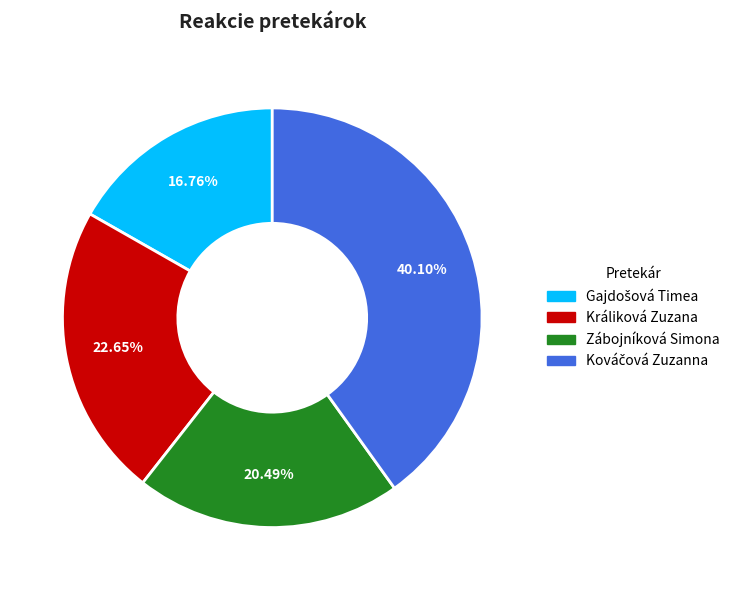

Which has a higher value, Zábojníková Simona or Králiková Zuzana?

Králiková Zuzana